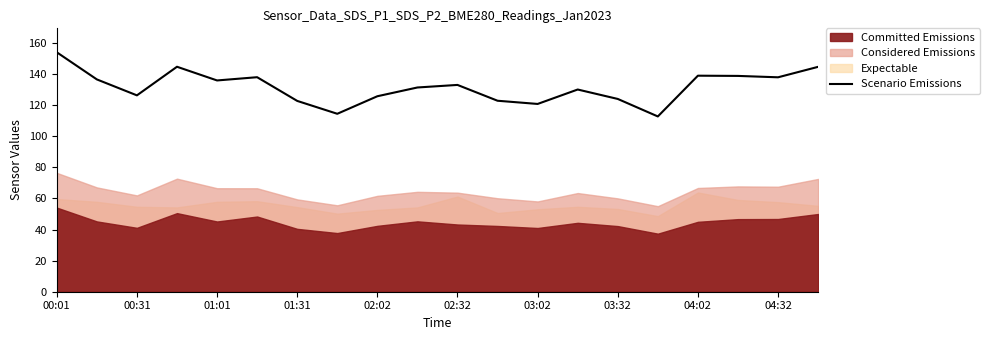

What is the difference between the second highest and second lowest values?

30.2